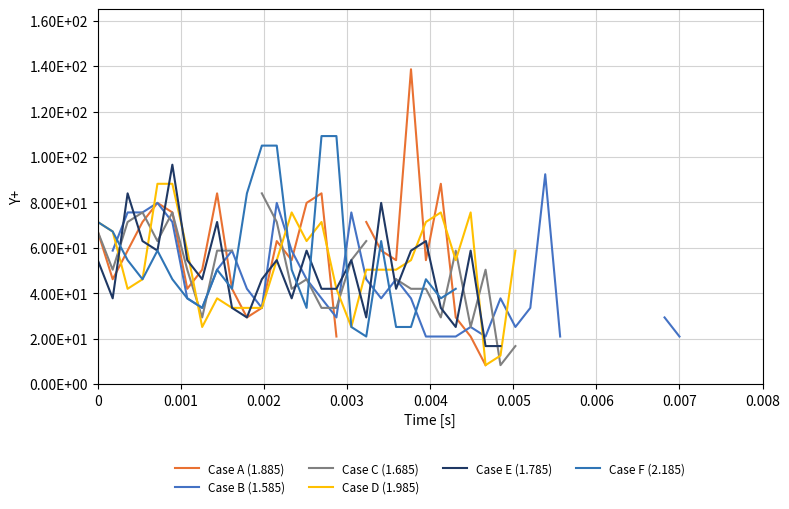

Count the Case B (1.585) values in the range 33 to 75.

17